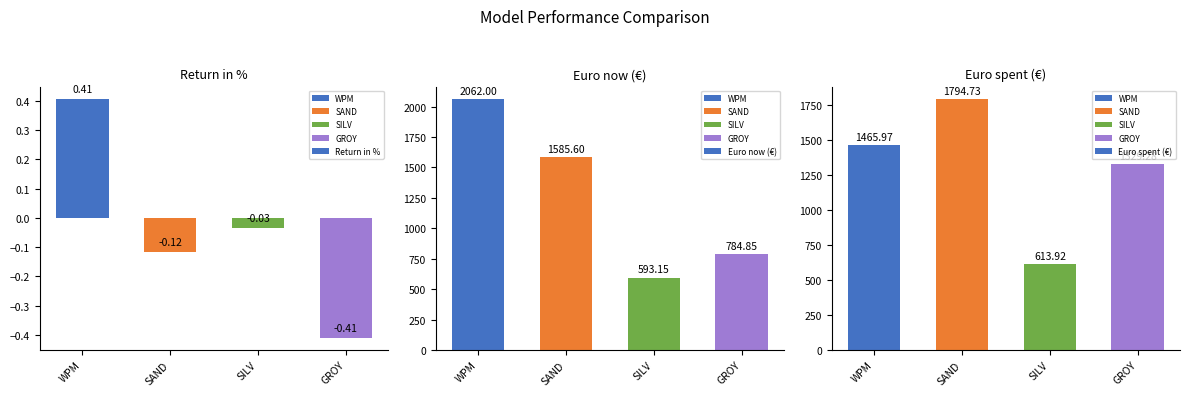

Rank the series at SAND from lowest to highest value.

Return in %, Euro now (€), Euro spent (€)